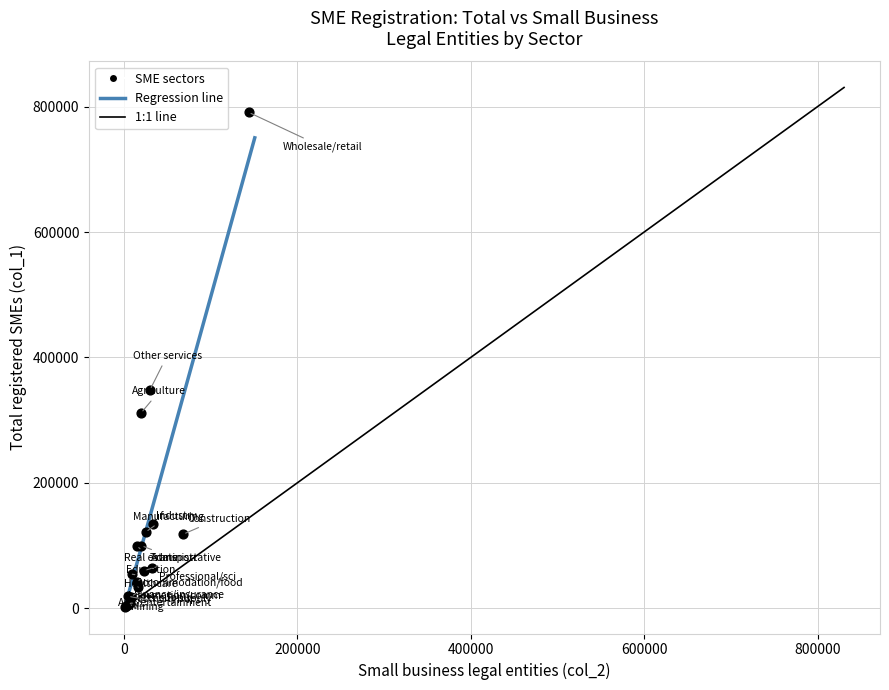

What Y value in the scatter plot is closest to 396566?

348182